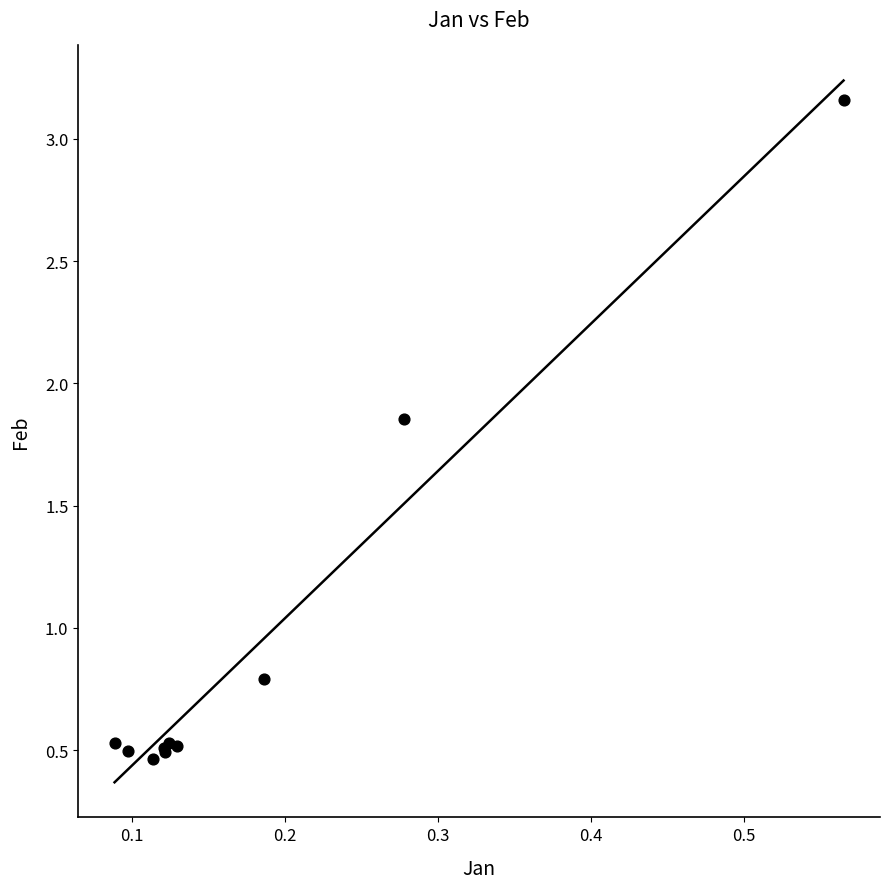

What Y value in the scatter plot is closest to 1?

0.8